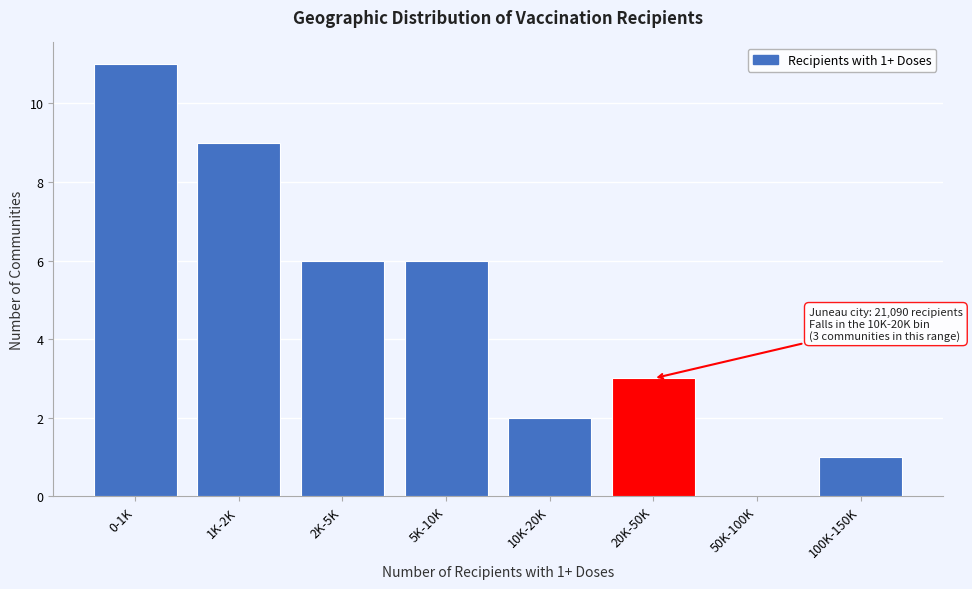

Reading left to right, what are all the values shown in this chart?

0-1K=11	1K-2K=9	2K-5K=6	5K-10K=6	10K-20K=2	20K-50K=3	50K-100K=0	100K-150K=1